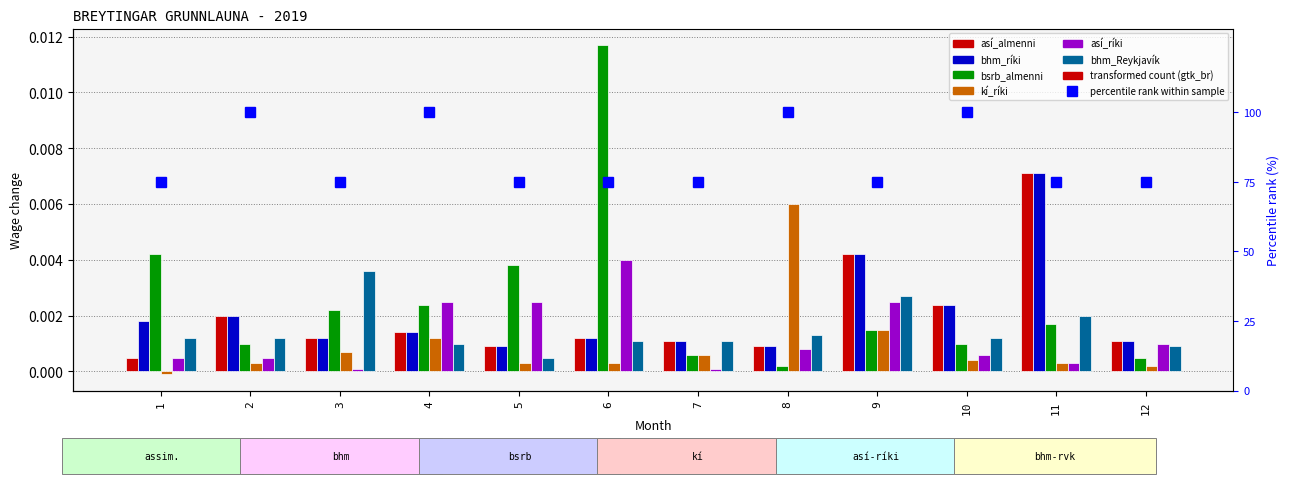

Which category has the highest value in the kí_ríki series?

8